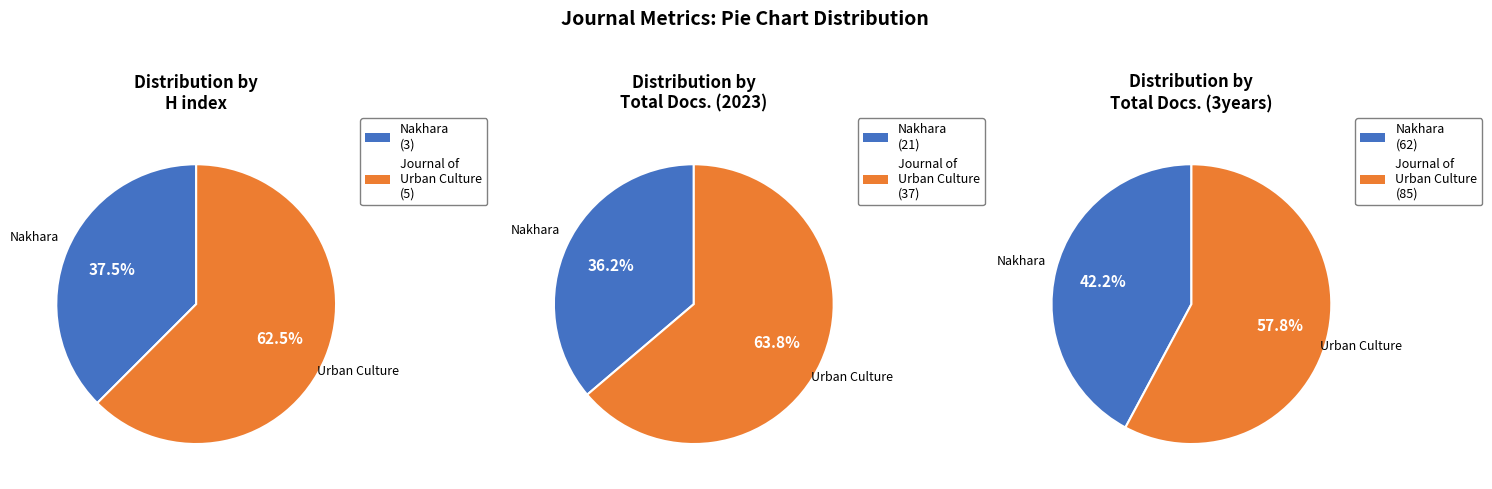

Between Journal of Urban Culture Research and Nakhara: Journal of Environmental Design, which is larger?

Journal of Urban Culture Research